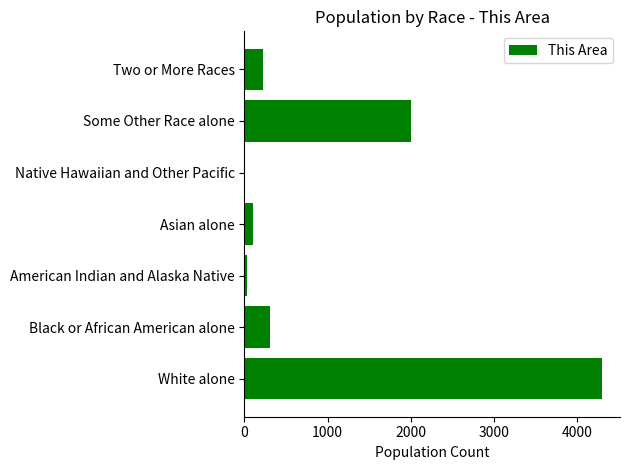

How many data points does each series have?

7